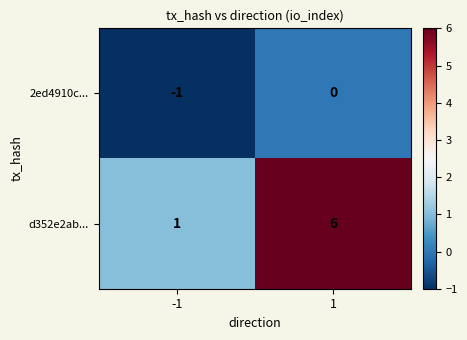

Which category has the lowest value across all series?

-1